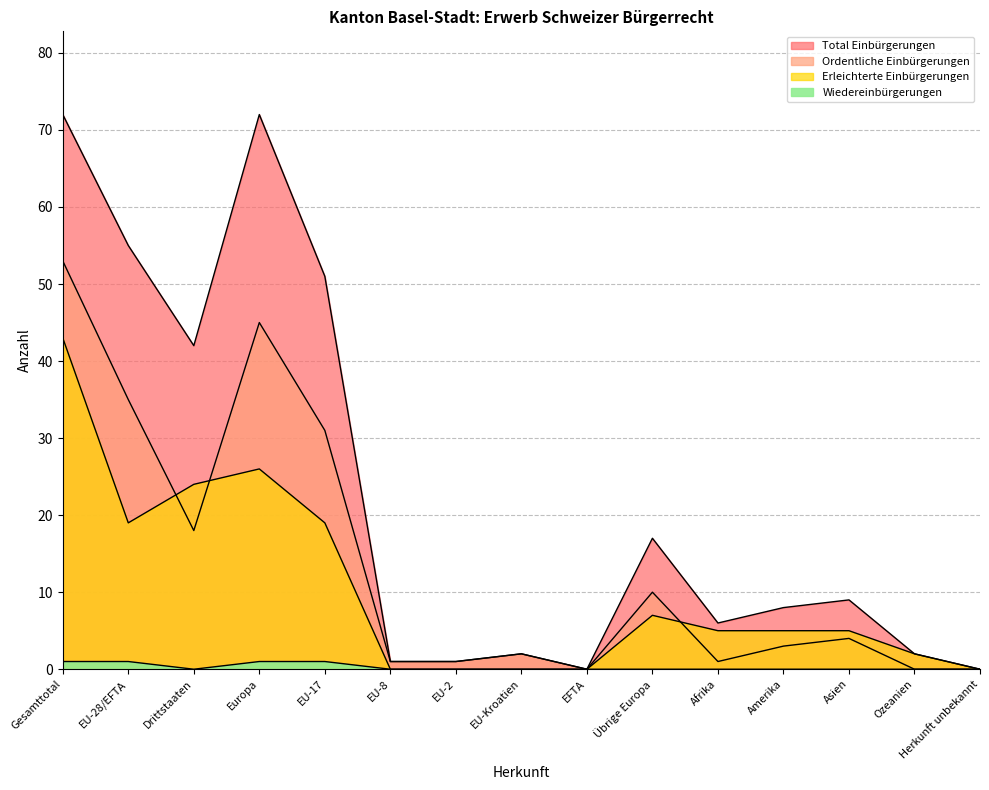

Which category has the highest value across all series?

Gesamttotal